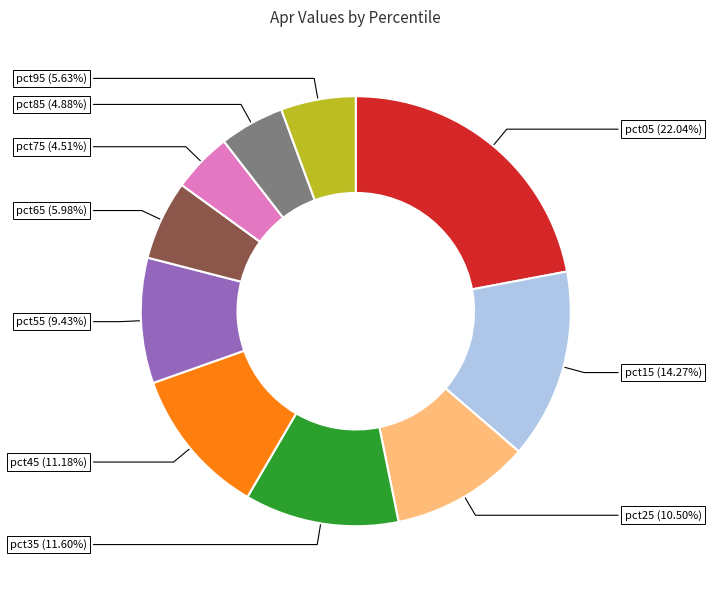

Which slice is the largest?

pct05